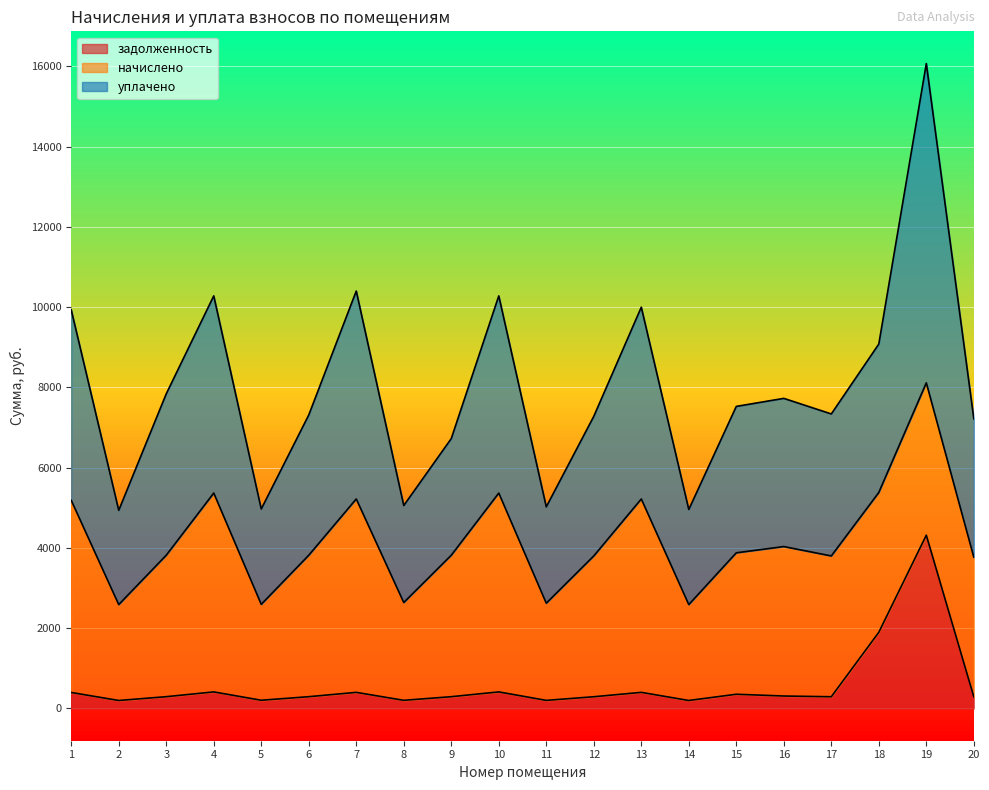

What is the difference between the highest and lowest values at 12?

6987.0